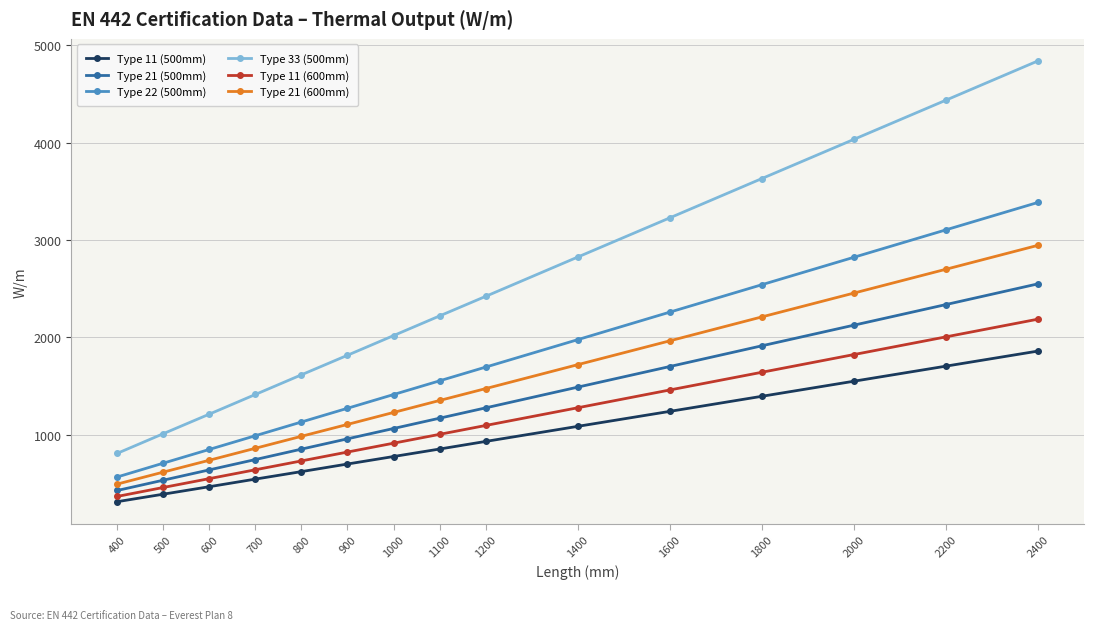

Which label corresponds to the smallest value in the chart?

400